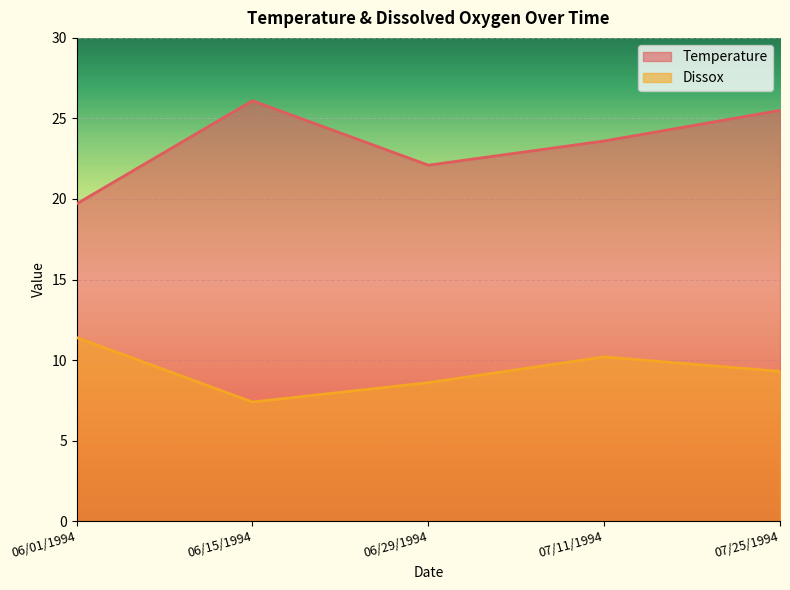

Reading left to right, transcribe all the data shown in this chart.

Temperature: 06/01/1994=19.7	06/15/1994=26.1	06/29/1994=22.1	07/11/1994=23.6	07/25/1994=25.5
Dissox: 06/01/1994=11.4	06/15/1994=7.4	06/29/1994=8.6	07/11/1994=10.2	07/25/1994=9.3